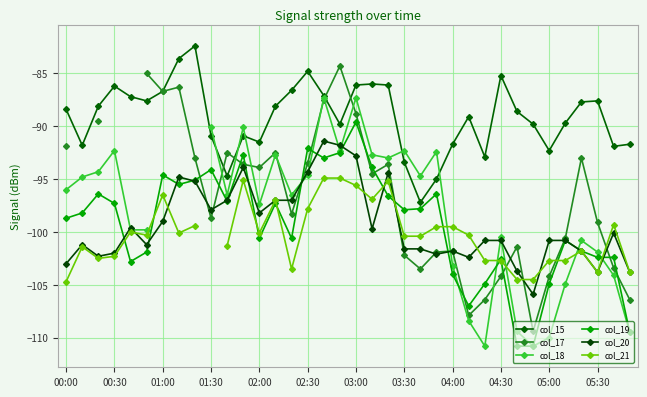

At which label does col_21 reach its peak?

16